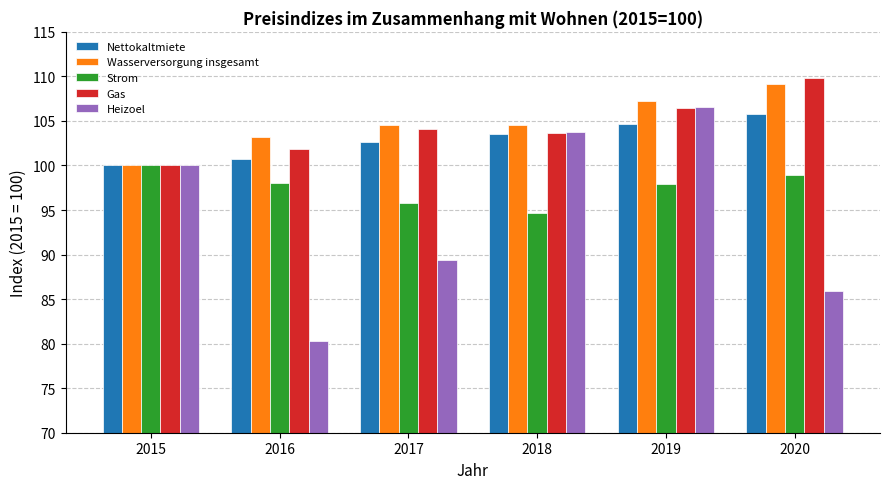

What is the difference between the maximum and second lowest values in the Heizoel series?

20.7